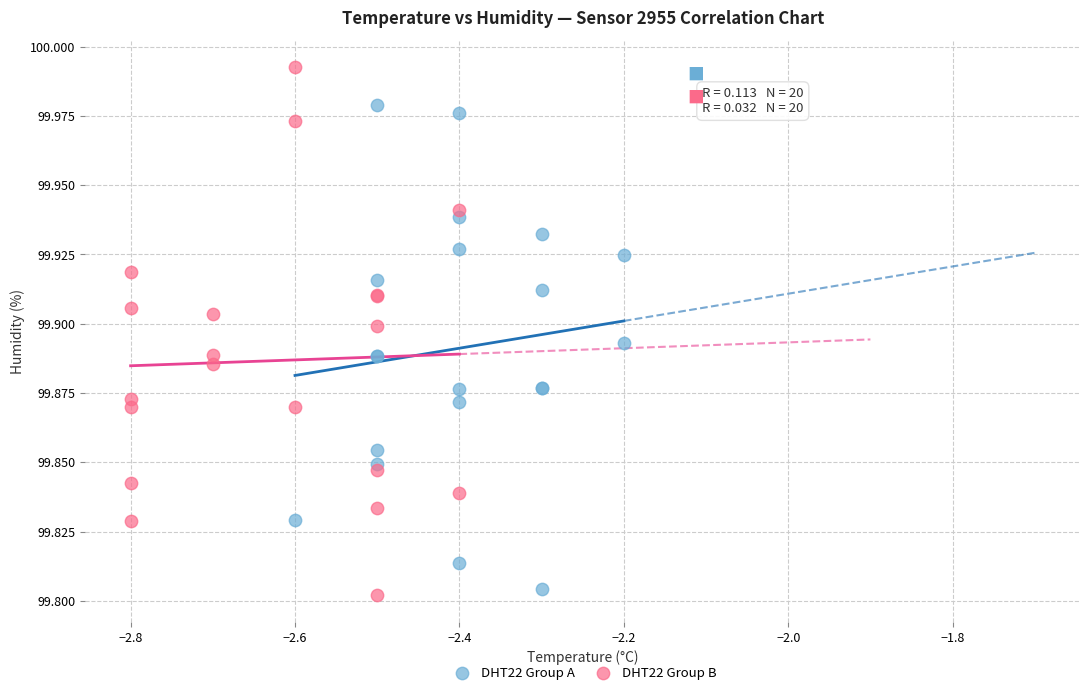

Which series reaches the maximum Y coordinate?

DHT22 Group B